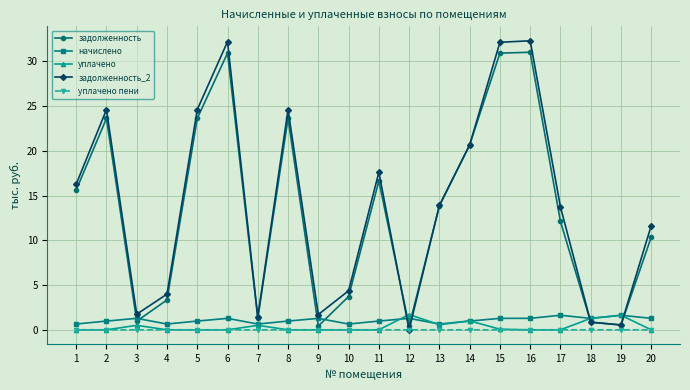

How many data points does each series have?

20